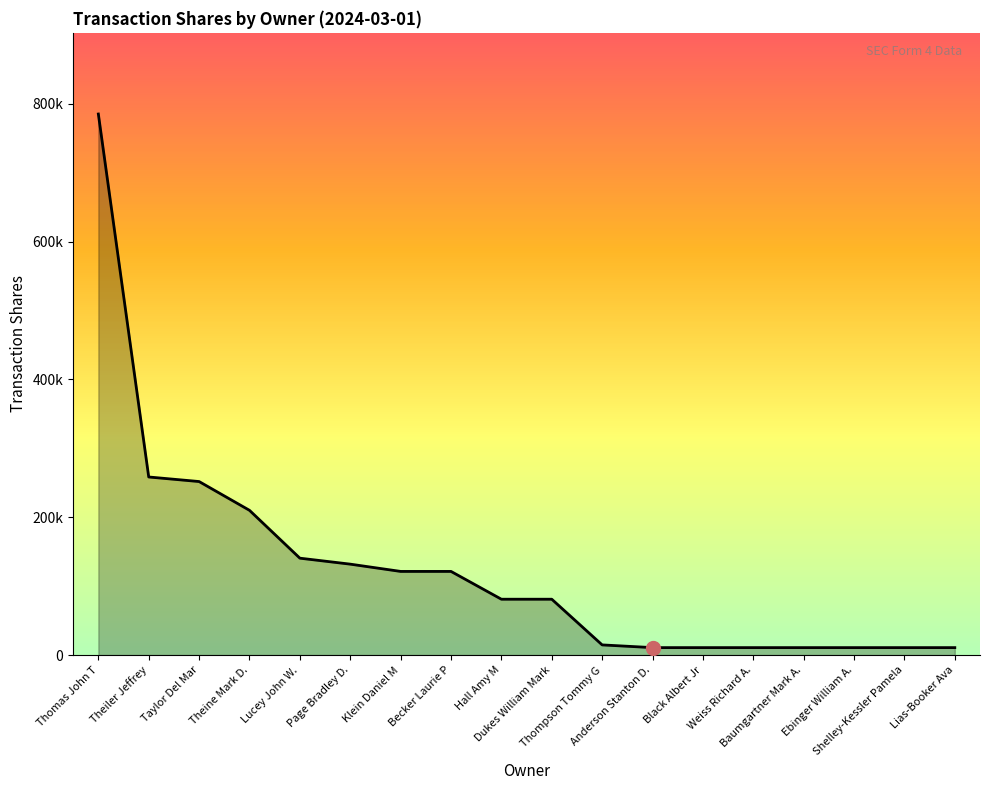

Does the chart have visible grid lines?

No